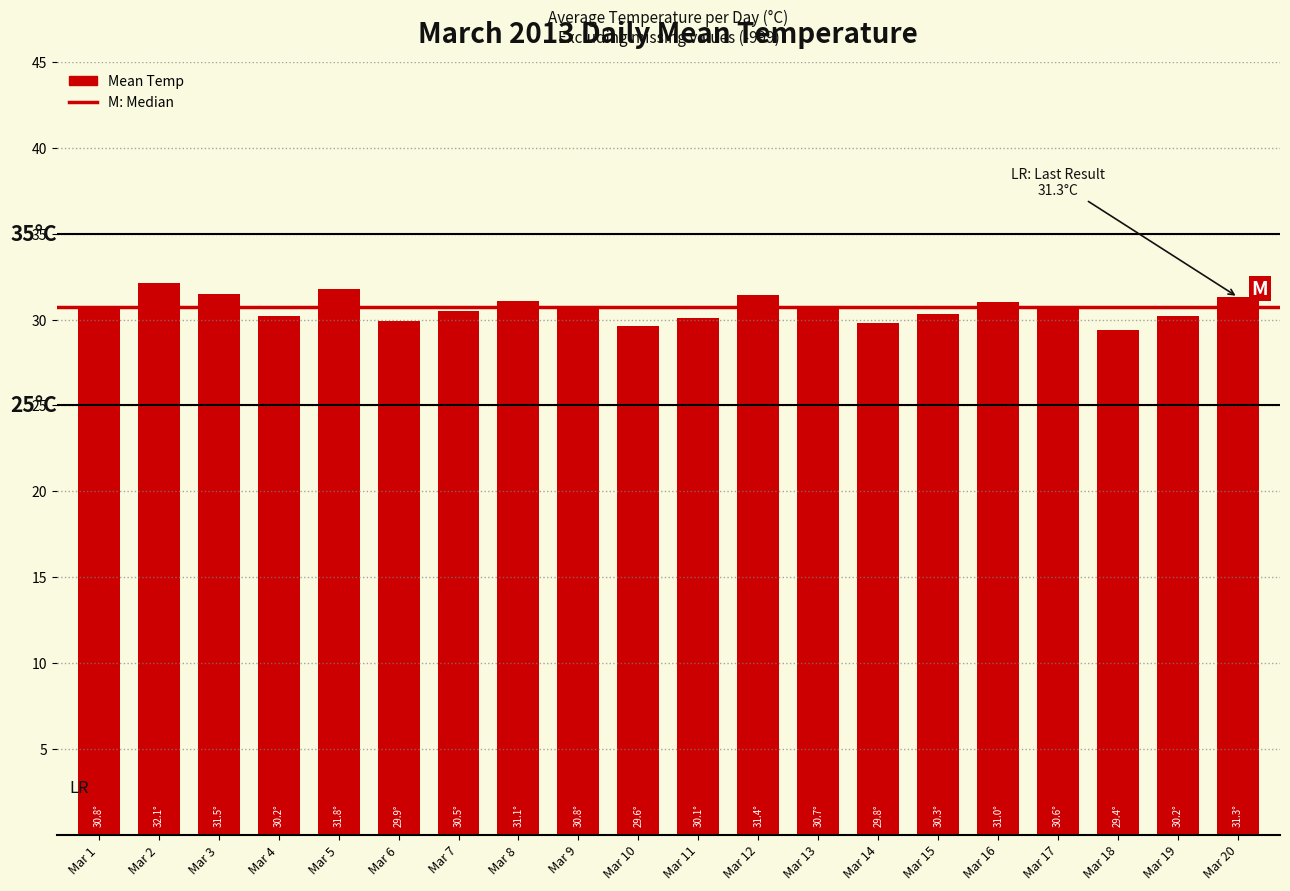

What is the value of the 2nd bar from the left?

32.1